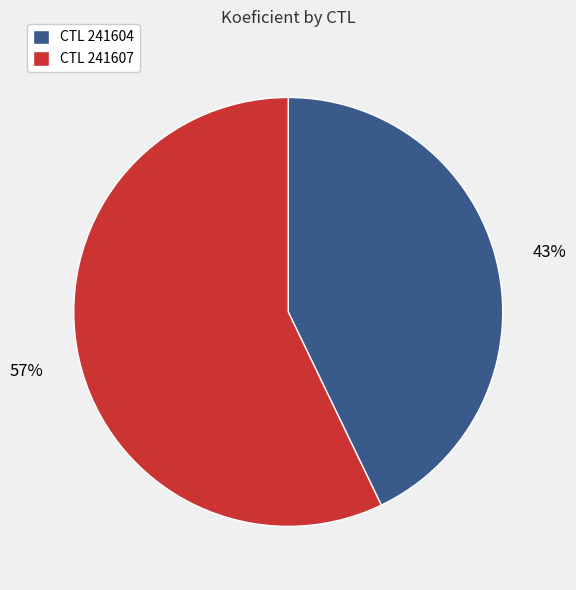

What percentage is the CTL 241604 slice, to the nearest percent?

43%